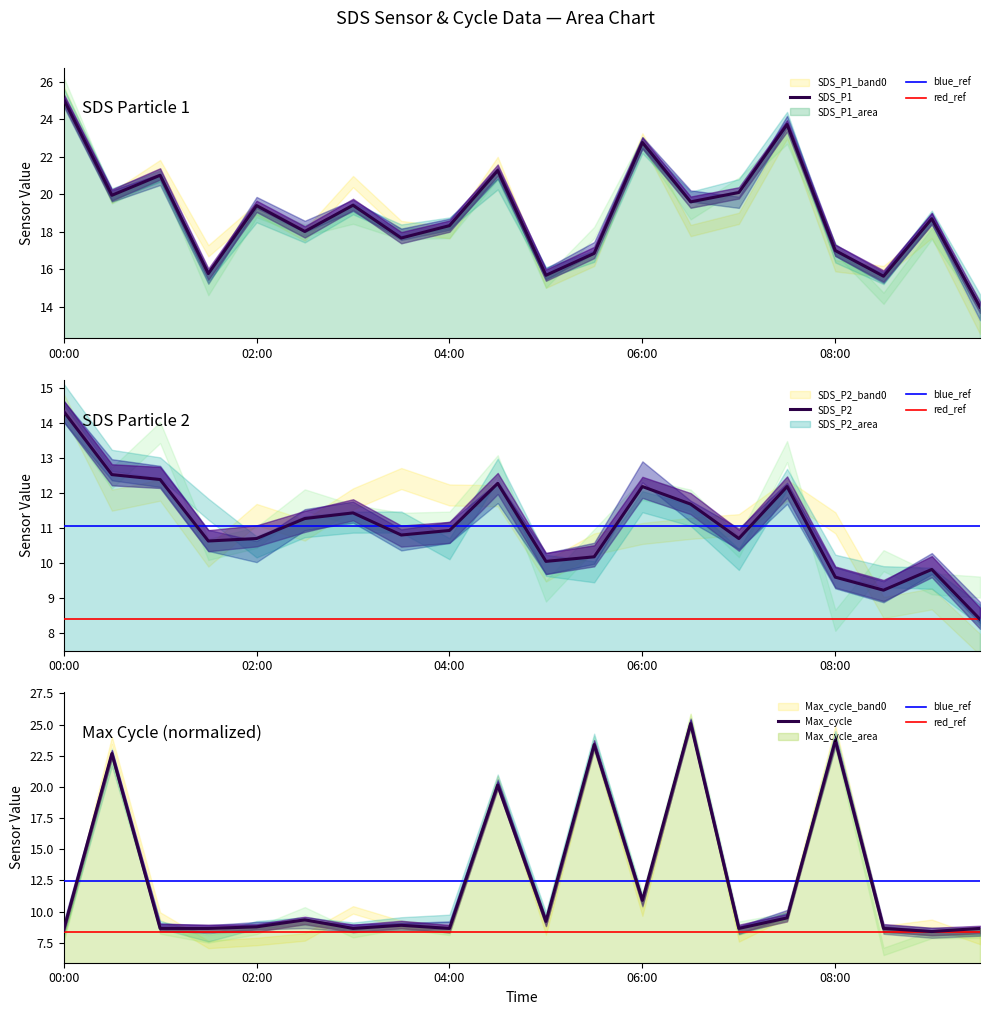

Is the value of SDS_P2 at 06:30 greater than the value of Max_cycle_scaled at 01:00?

Yes